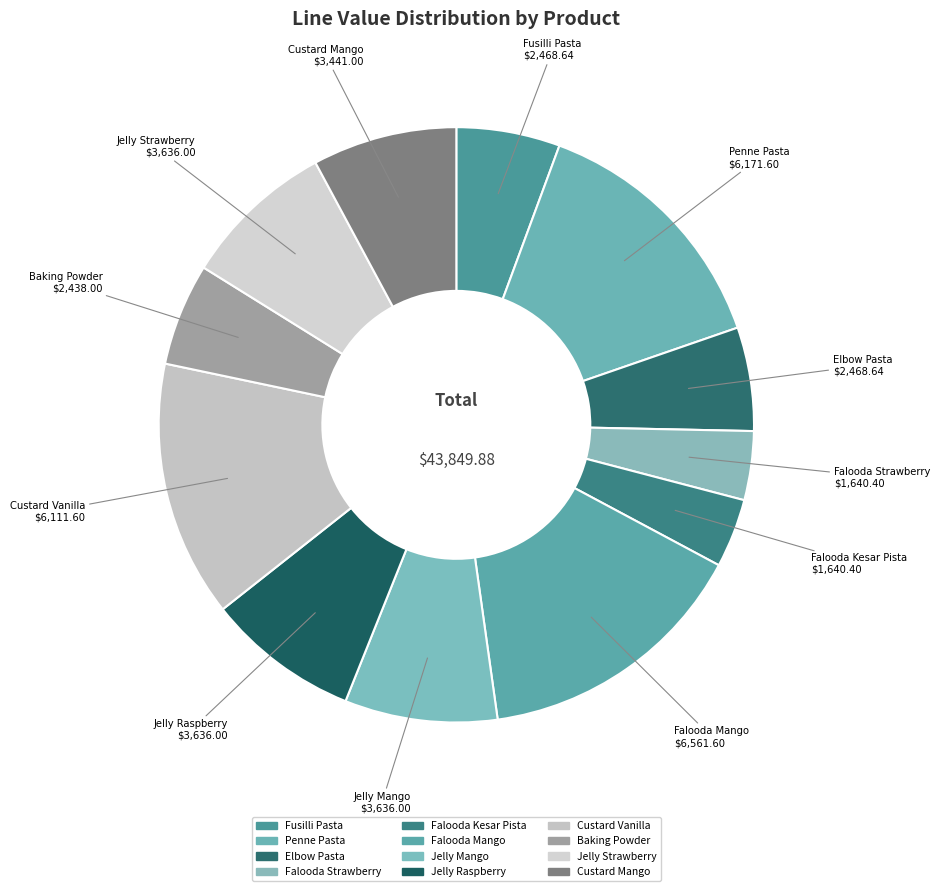

Between Fusilli Pasta and Penne Pasta, which is larger?

Penne Pasta